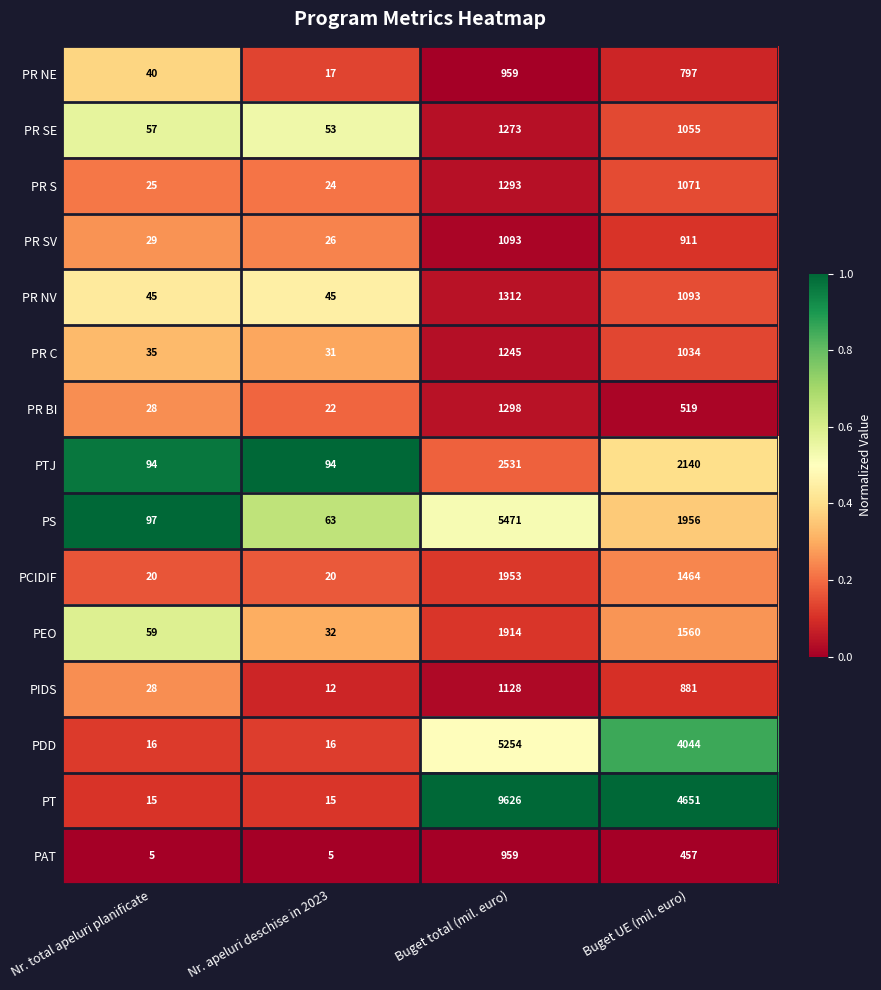

List the labels in order of PR BI value, smallest first.

Nr. apeluri deschise in 2023, Nr. total apeluri planificate, Buget UE (mil. euro), Buget total (mil. euro)